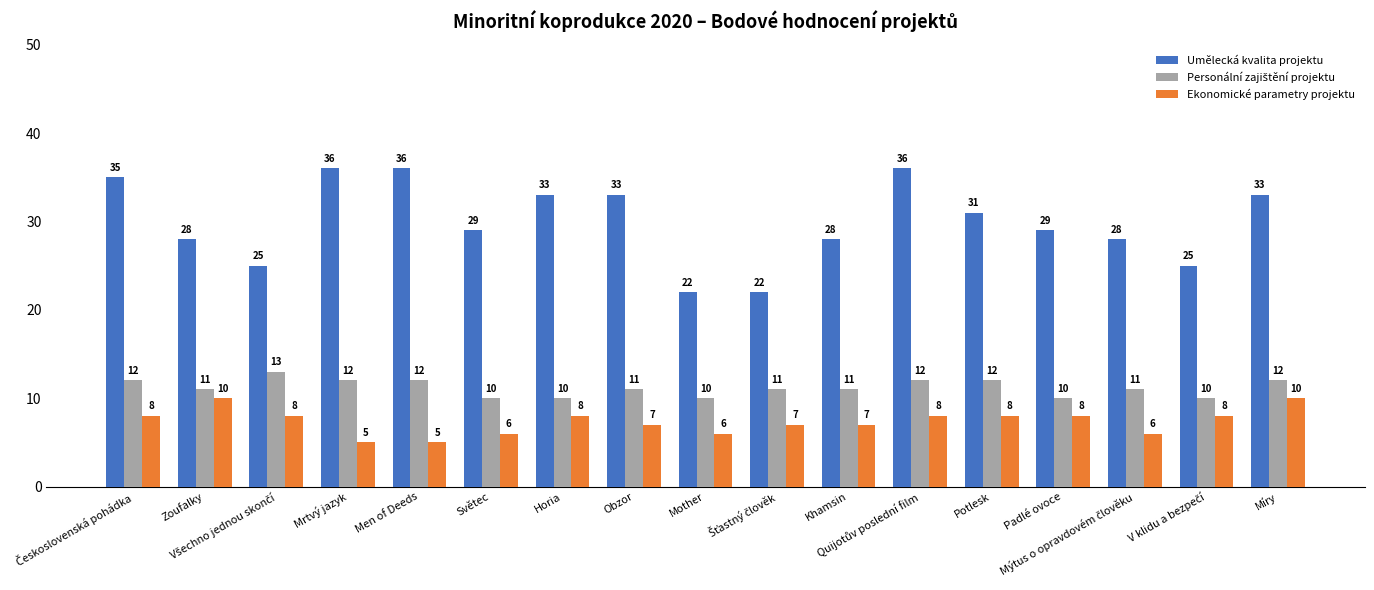

What is the difference between the highest and lowest values at Mother?

16